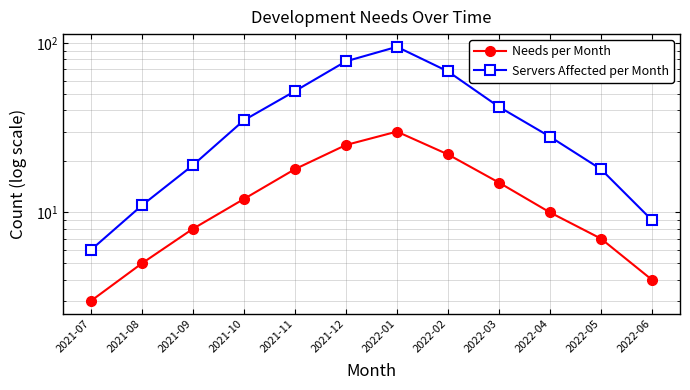

What is the value of the Servers Affected per Month point at the 4th from the left?

35